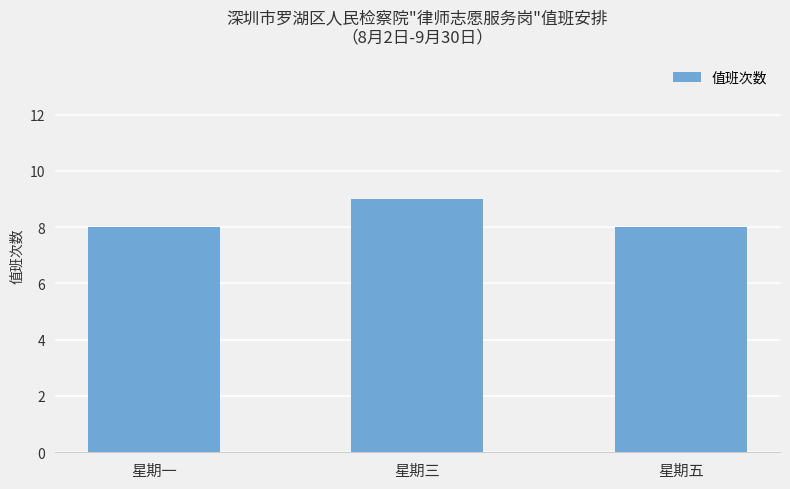

What is the value of the 1st bar from the left?

8